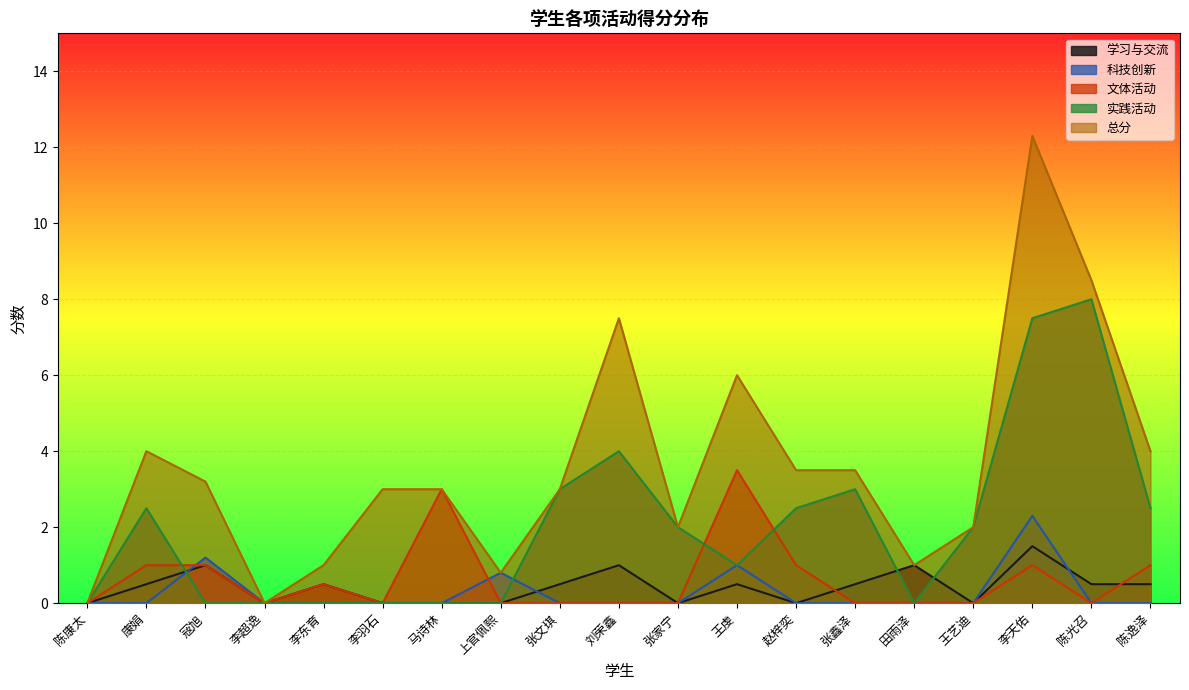

The 文体活动 series shows 1.6 at 李超逸. True or false?

False